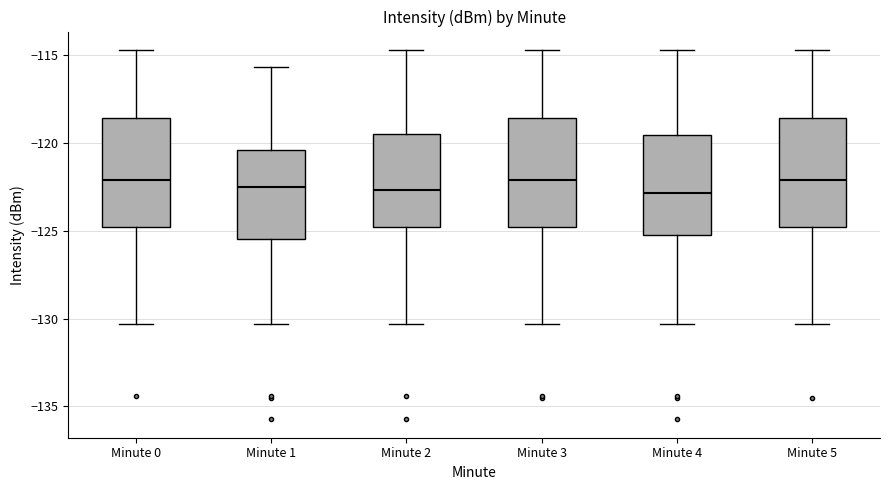

Where is the upper edge of the box for Minute 2 on the y-axis? The values are not printed on the chart, so give them approximately, as read against the axis.

-119.5